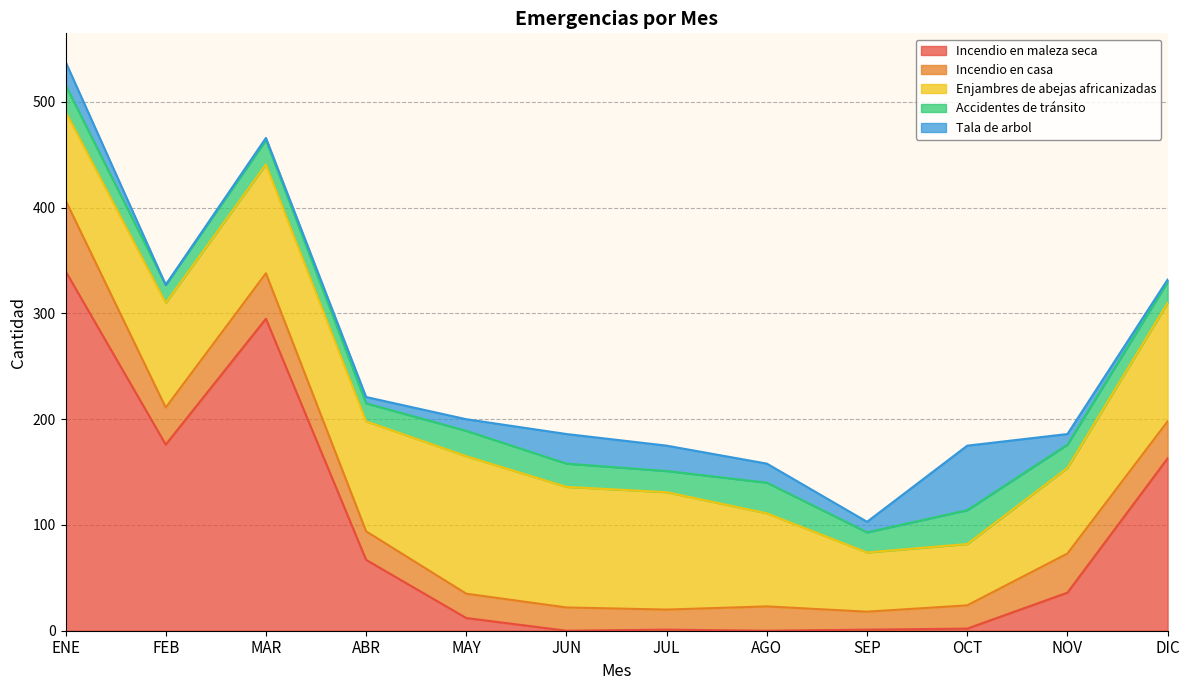

Count the number of categories in the chart.

12